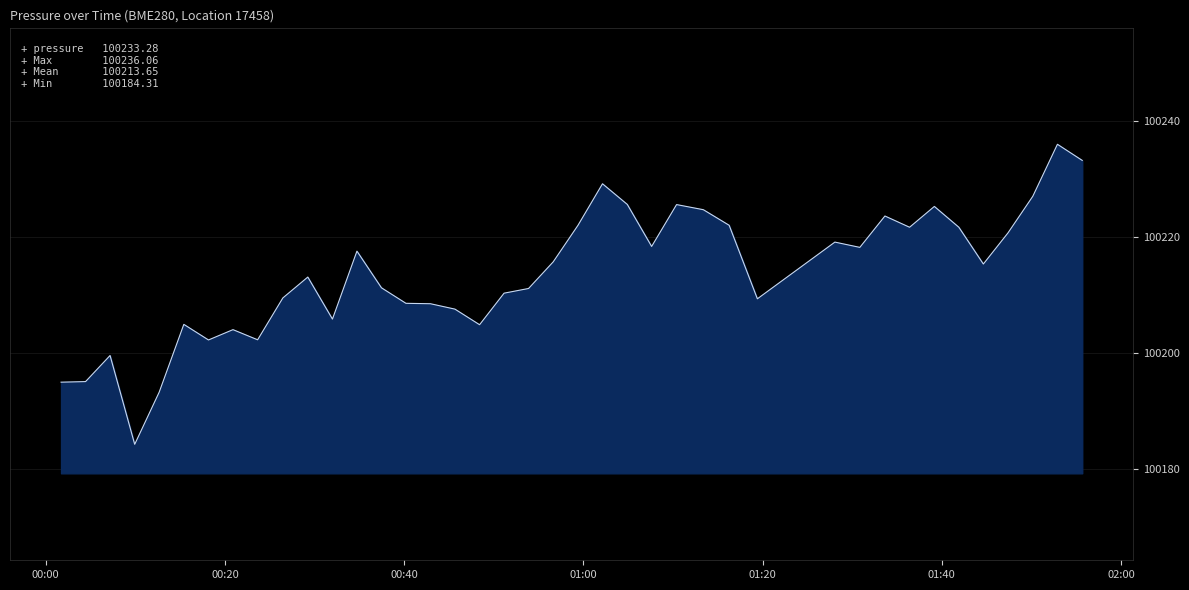

What is the smallest value displayed?

100184.3